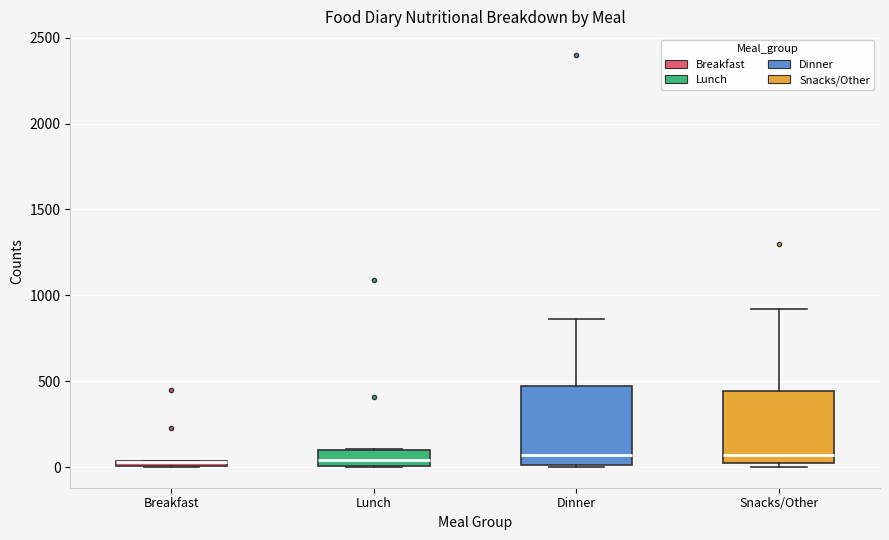

Where is the upper edge of the box for Snacks/Other on the y-axis? The values are not printed on the chart, so give them approximately, as read against the axis.

450